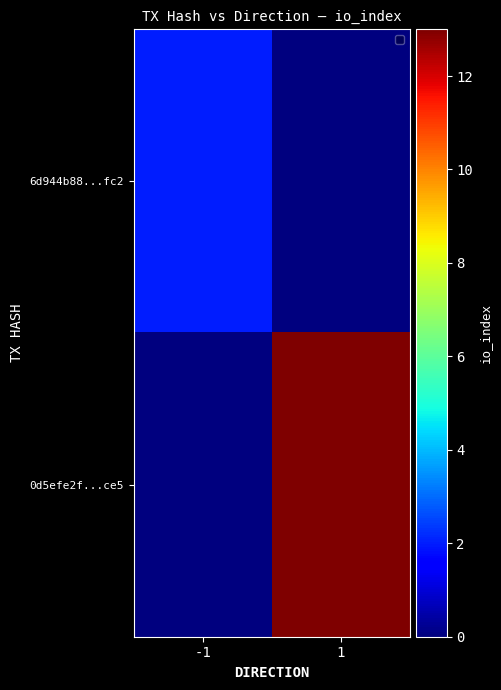

Reading left to right, extract all data points from this chart.

6d944b88...fc2: -1=2	1=0
0d5efe2f...ce5: -1=0	1=13